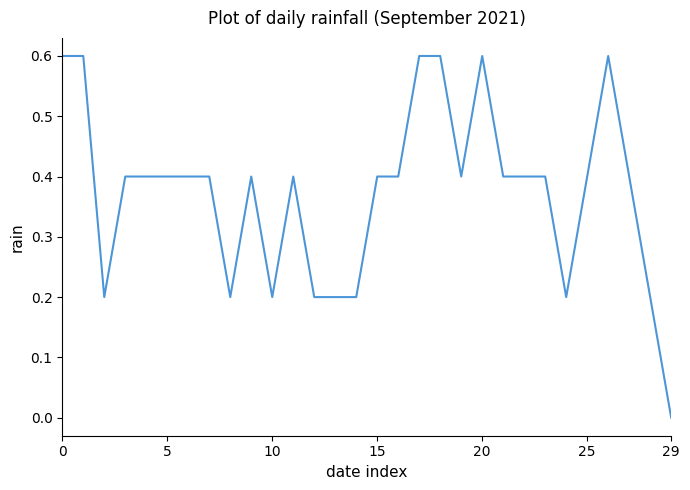

What is the difference between the maximum and minimum values?

0.6